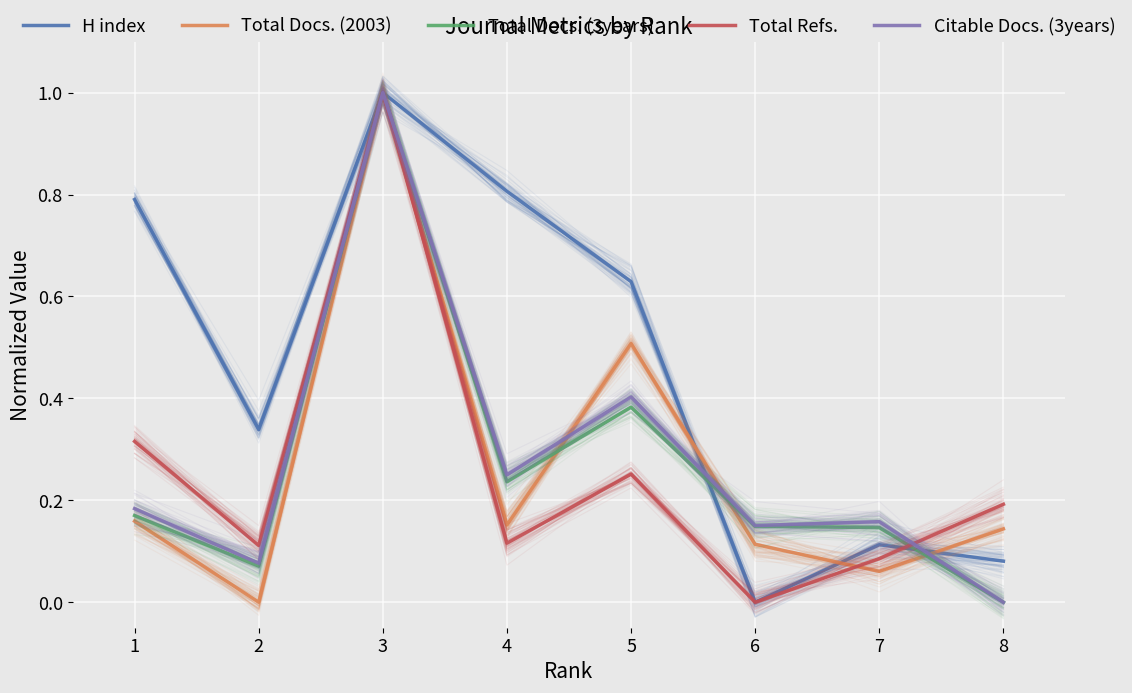

Rank the series by their maximum value, from highest to lowest.

H index, Total Docs. (2003), Total Docs. (3years), Total Refs., Citable Docs. (3years)